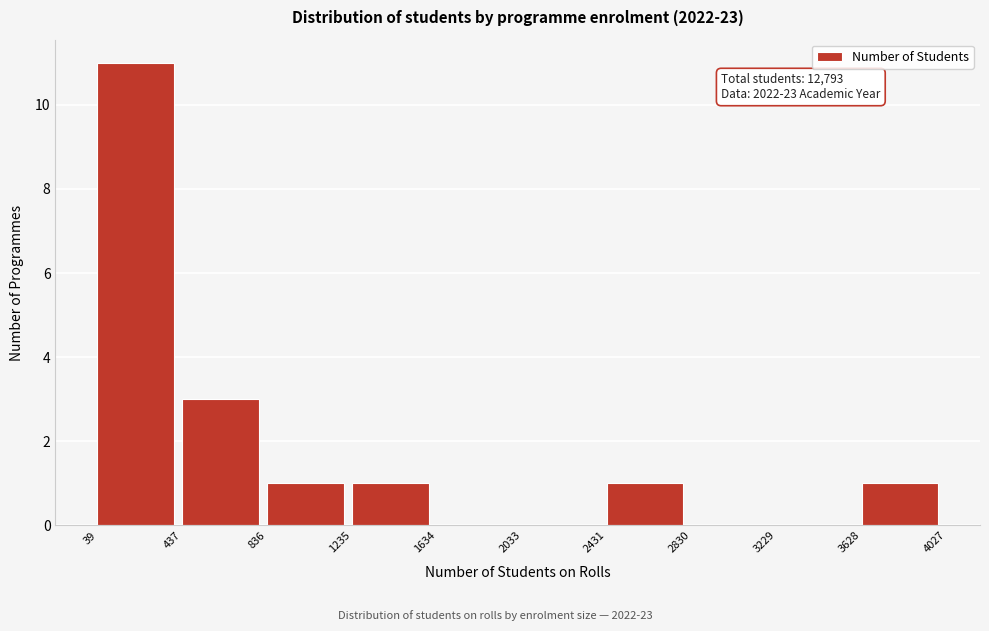

Over which range of the x-axis is the bar tallest?

39 to 437